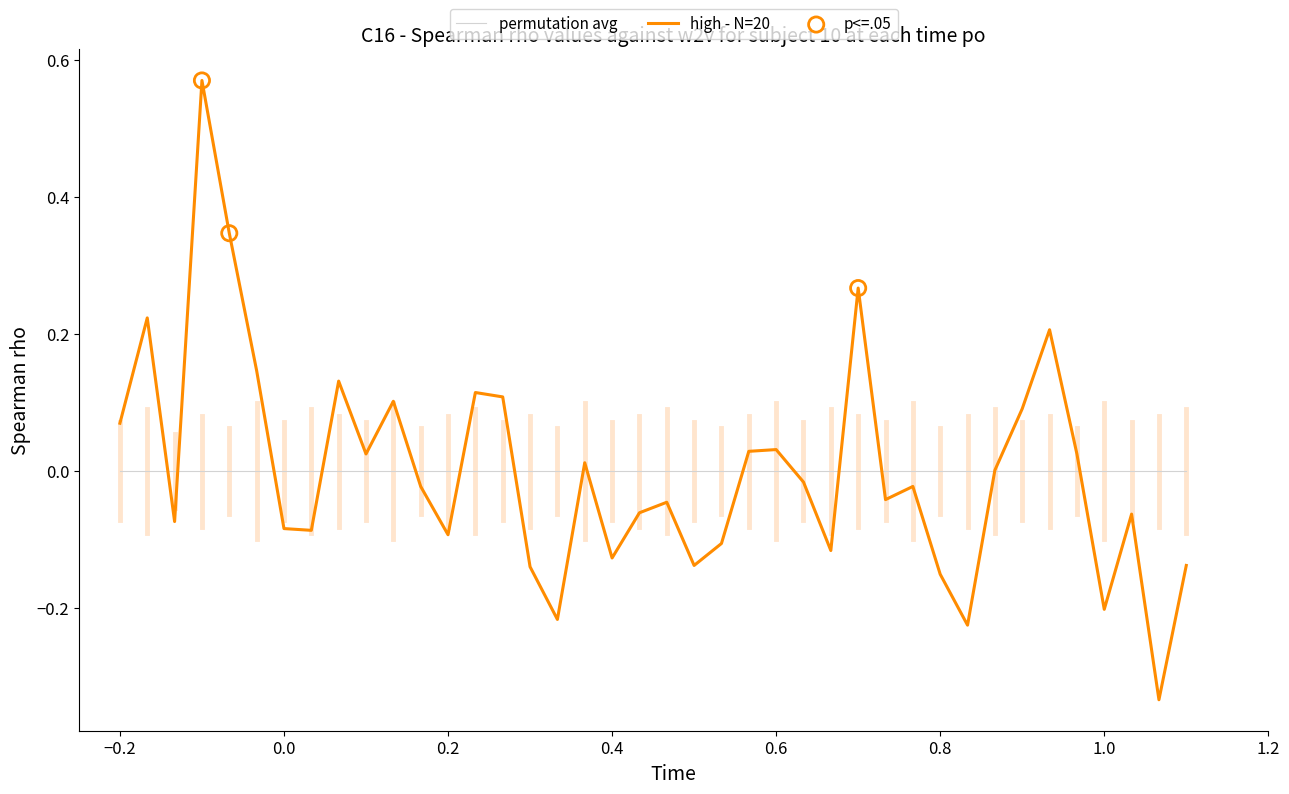

Which series has the widest spread of values?

high - N=20